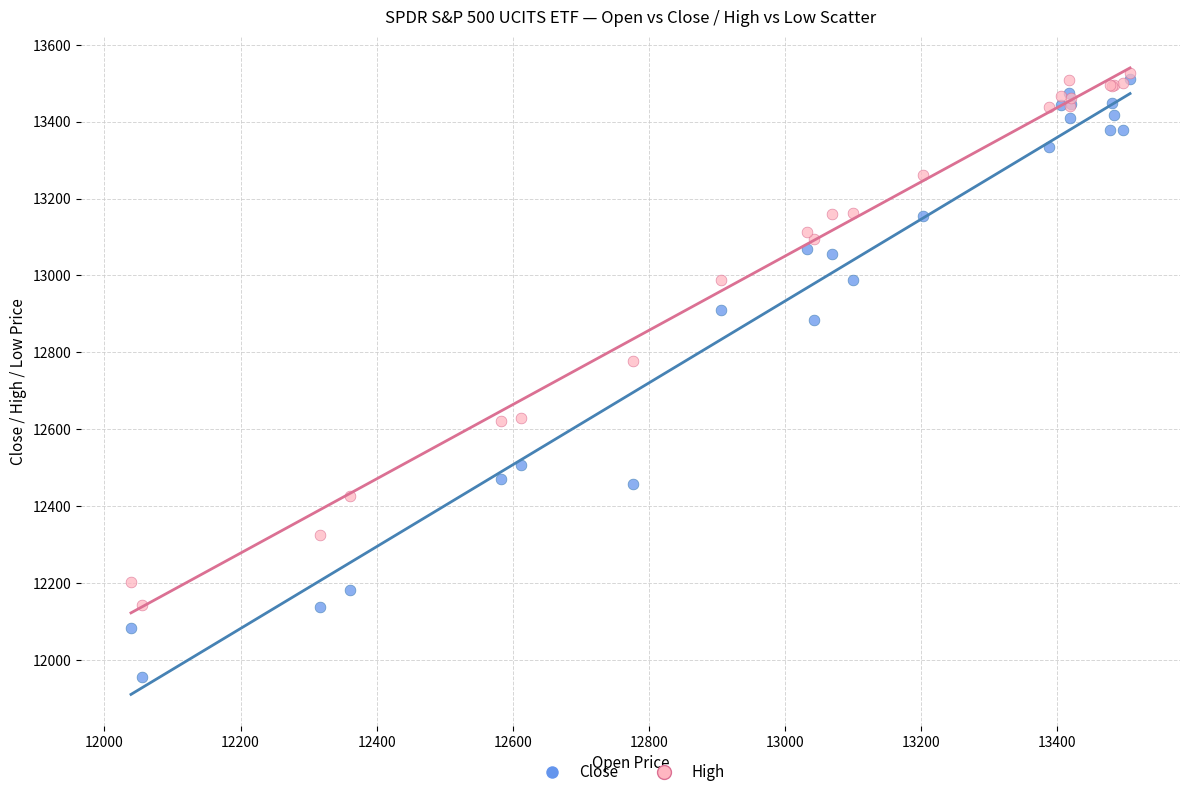

What are all the series names shown in the legend?

Close, High